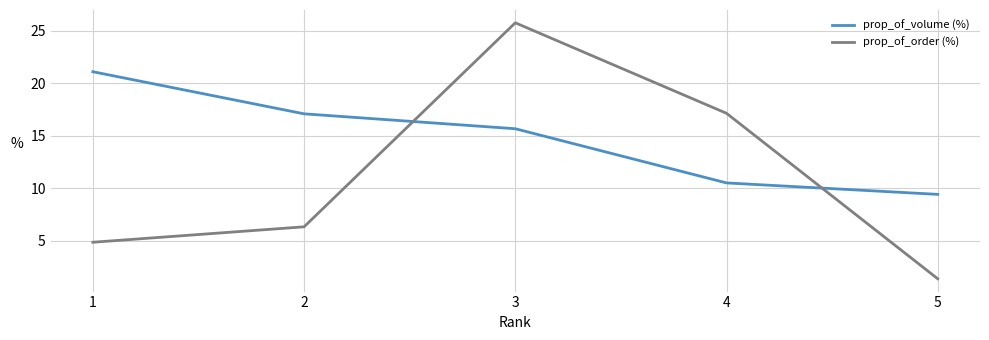

Which series has the widest spread of values?

prop_of_order (%)